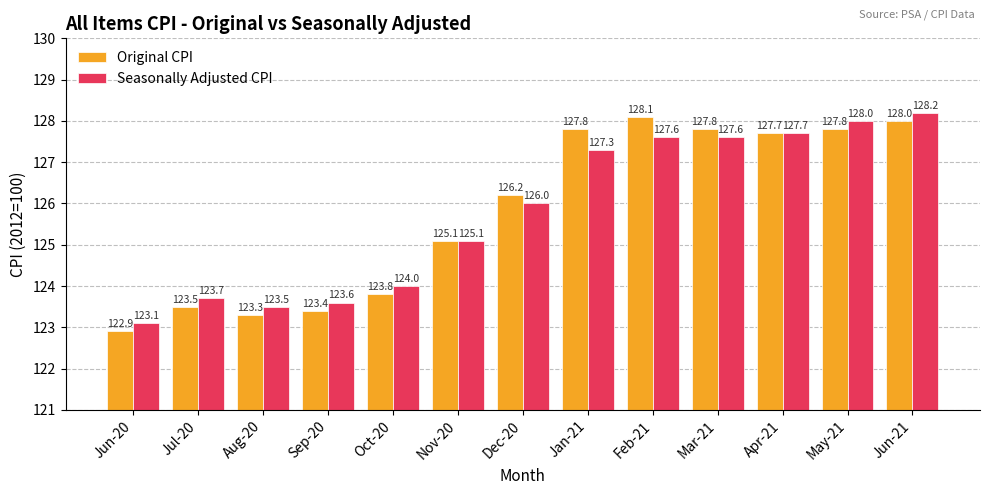

What is the highest value of the Original CPI series?

128.1